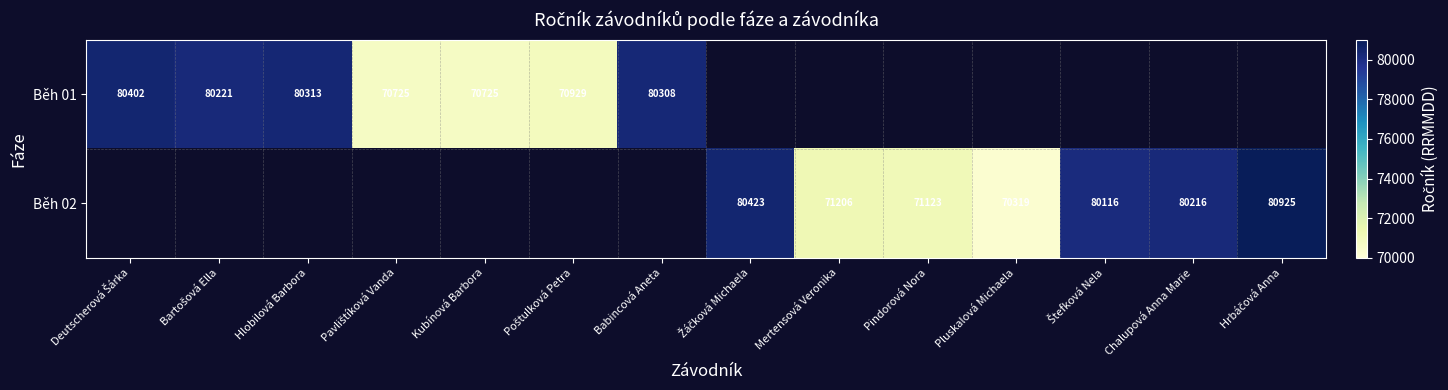

Is it true that Běh 01 equals 126072 at Kubínová Barbora?

False